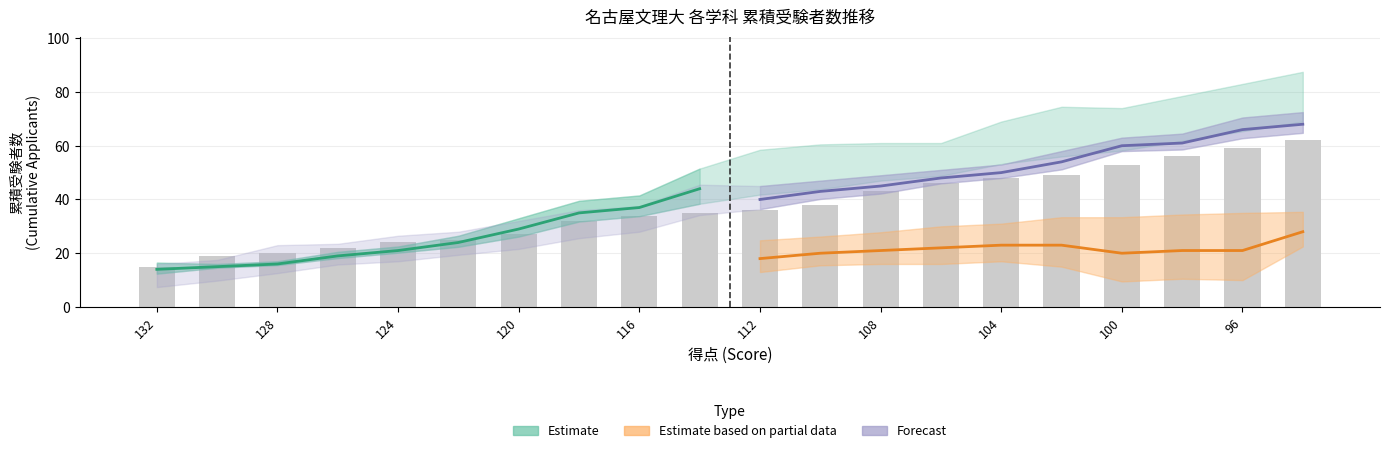

Which label corresponds to the largest value in the chart?

96